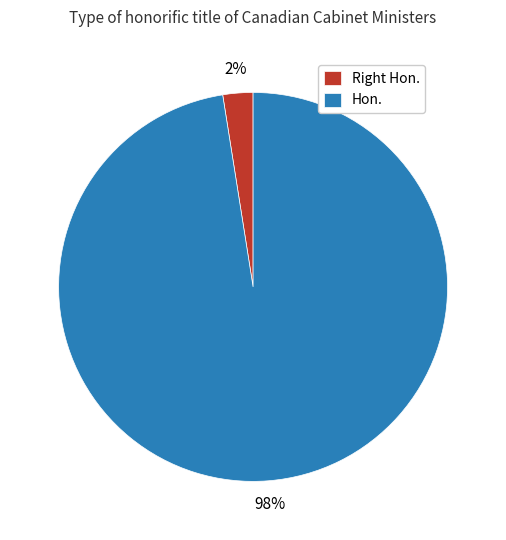

Which category has the smallest portion of the pie?

Right Hon.